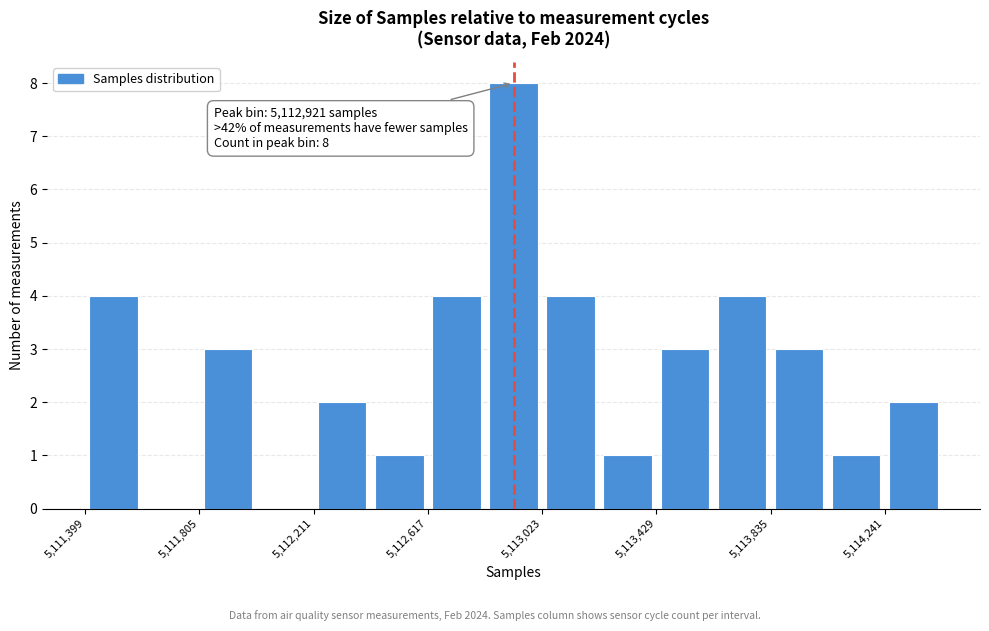

Over which range of the x-axis is the bar tallest?

5112800 to 5113000